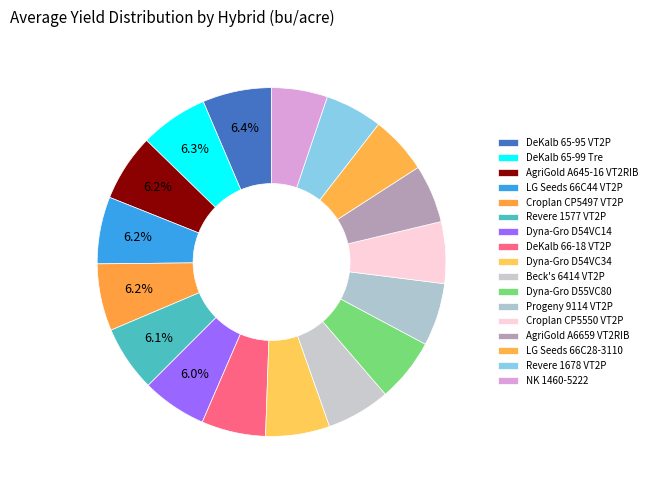

Count the number of slices in the pie.

17